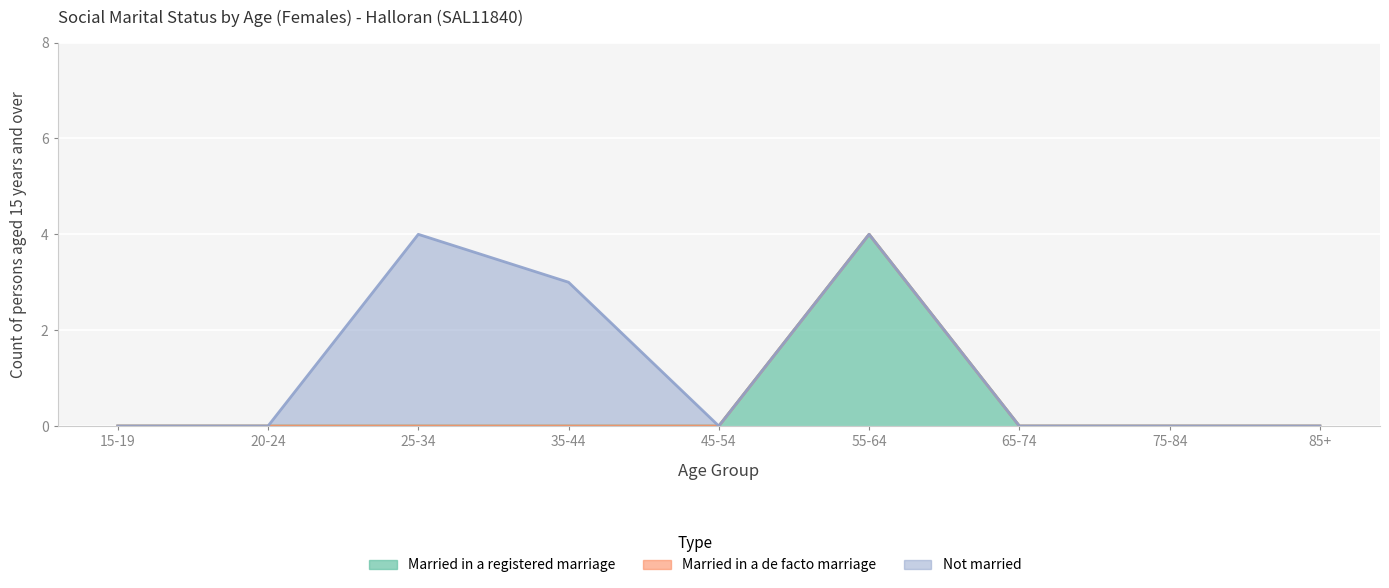

Reading left to right, list all the values displayed in this chart.

Married in a registered marriage: 0	0	0	0	0	4	0	0	0
Married in a de facto marriage: 0	0	0	0	0	0	0	0	0
Not married: 0	0	4	3	0	0	0	0	0